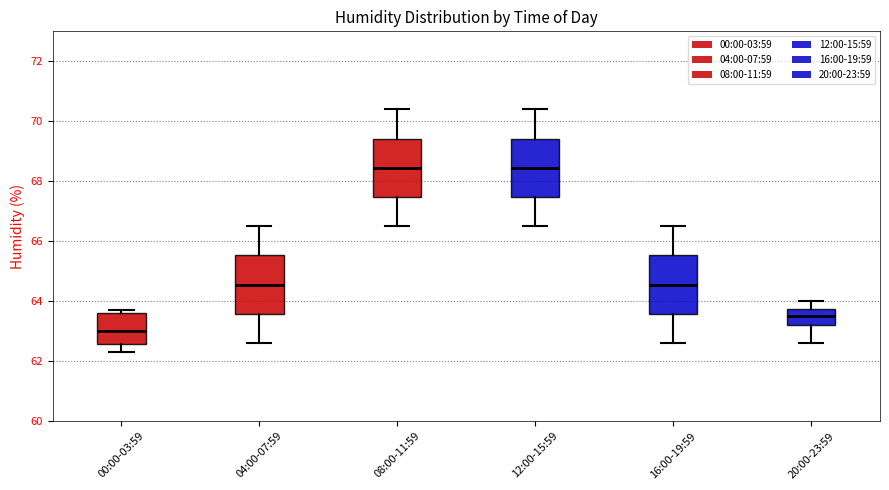

Reading left to right, read every box against the y-axis: the position of its median line, the range the box covers, and the ends of its whiskers. The values are not printed on the chart, so give them approximately, as read against the axis.

00:00-03:59: median 63.0, box 62.6 to 63.6, whiskers 62.4 to 63.8
04:00-07:59: median 64.6, box 63.6 to 65.6, whiskers 62.6 to 66.6
08:00-11:59: median 68.4, box 67.4 to 69.4, whiskers 66.6 to 70.4
12:00-15:59: median 68.4, box 67.4 to 69.4, whiskers 66.6 to 70.4
16:00-19:59: median 64.6, box 63.6 to 65.6, whiskers 62.6 to 66.6
20:00-23:59: median 63.6, box 63.2 to 63.8, whiskers 62.6 to 64.0